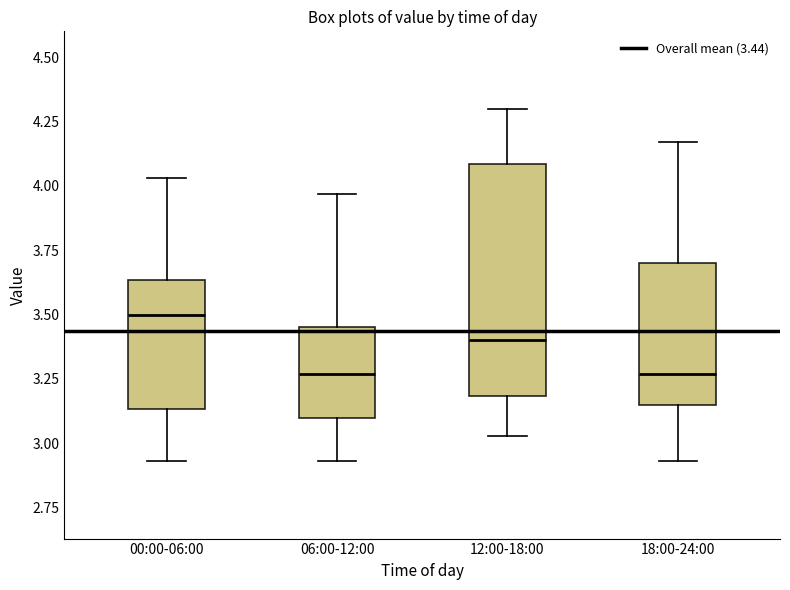

Where does the lower whisker of the box for 12:00-18:00 end on the y-axis? The values are not printed on the chart, so give them approximately, as read against the axis.

3.05